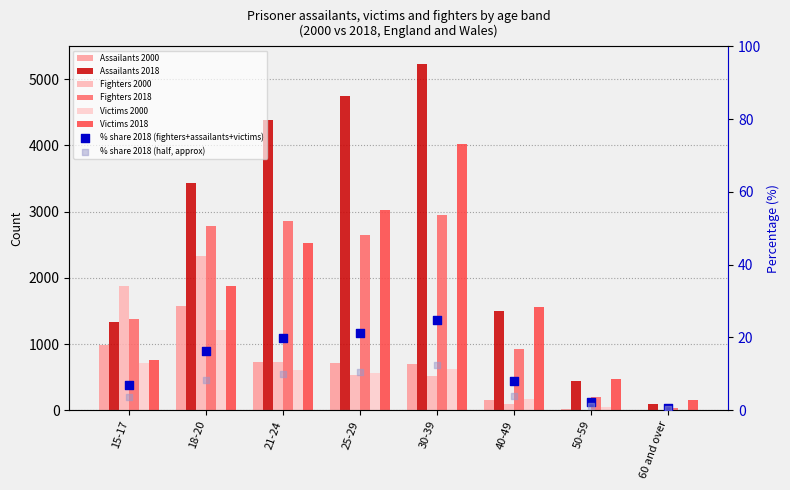

Is the value of Fighters 2000 at 15-17 greater than the value of Fighters 2018 at 50-59?

Yes